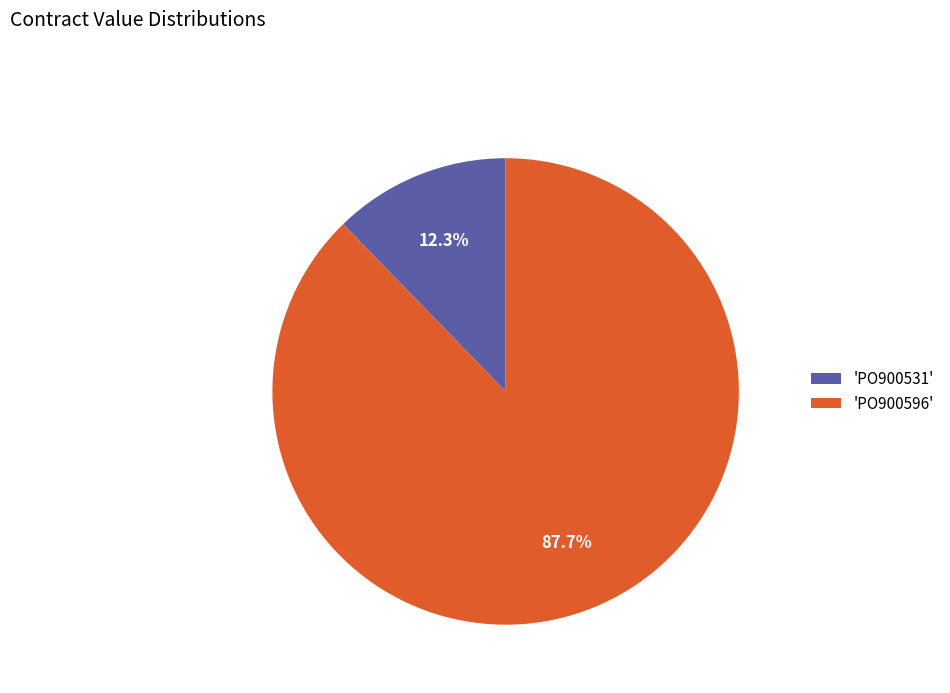

Rank the categories by value from highest to lowest.

'PO900596', 'PO900531'